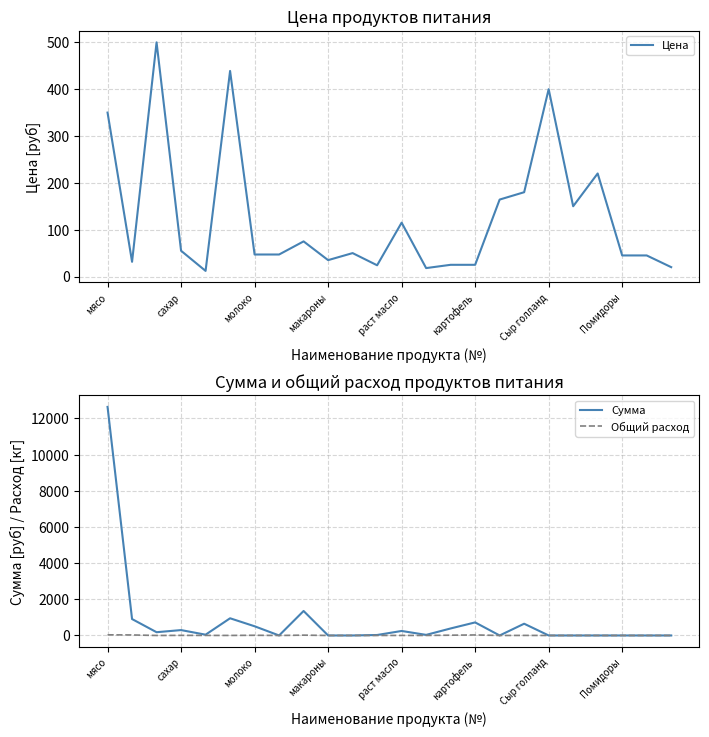

At 17, list the series in order from largest to smallest.

Сумма, Цена, Общий расход